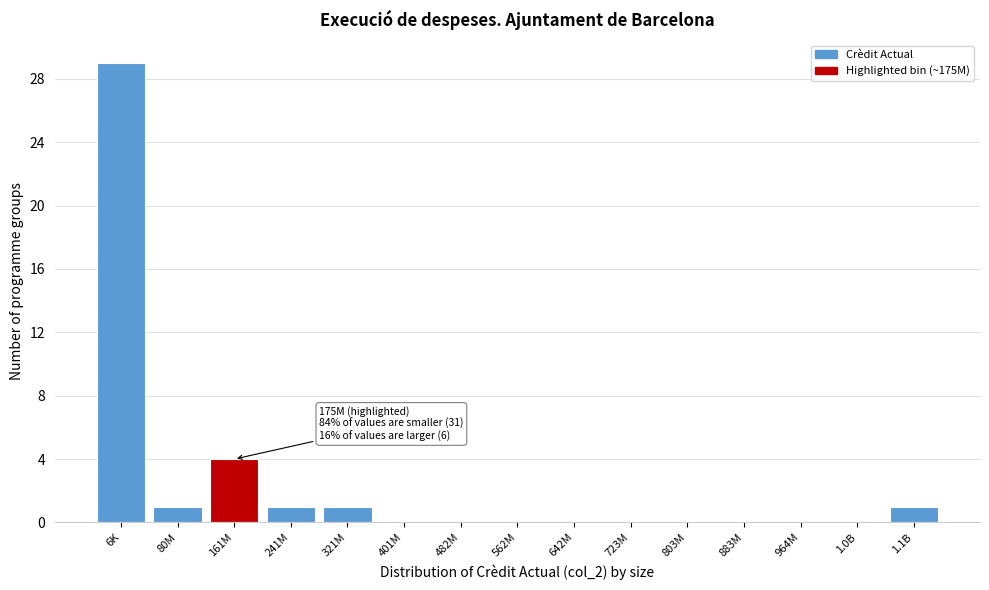

Reading left to right, extract all data points from this chart.

6K=29	80M=1	161M=4	241M=1	321M=1	401M=0	482M=0	562M=0	642M=0	723M=0	803M=0	883M=0	964M=0	1.0B=0	1.1B=1